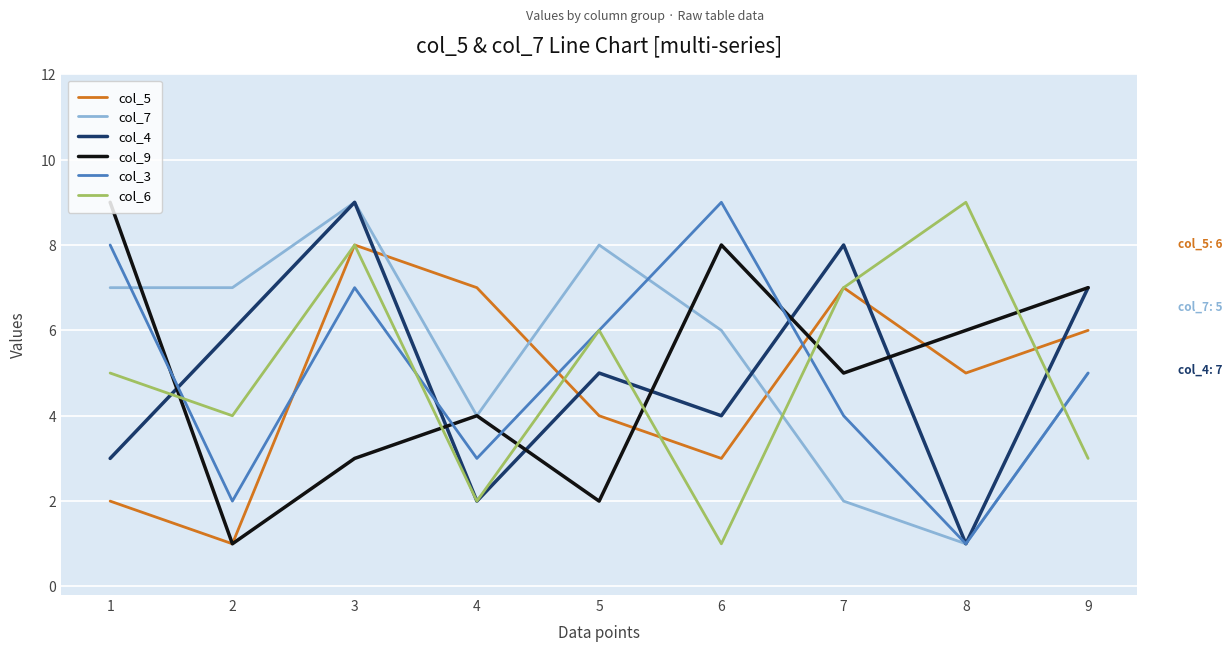

The value of col_9 at 6 is 4. True or false?

False